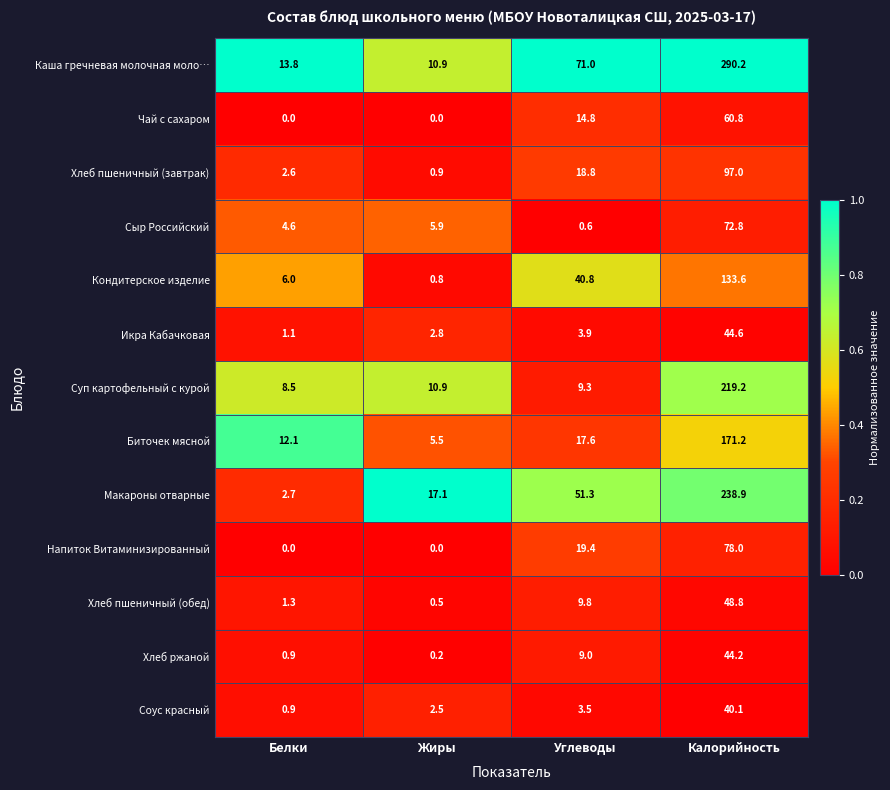

Which series has the largest range (max minus min)?

Каша гречневая молочная моло…